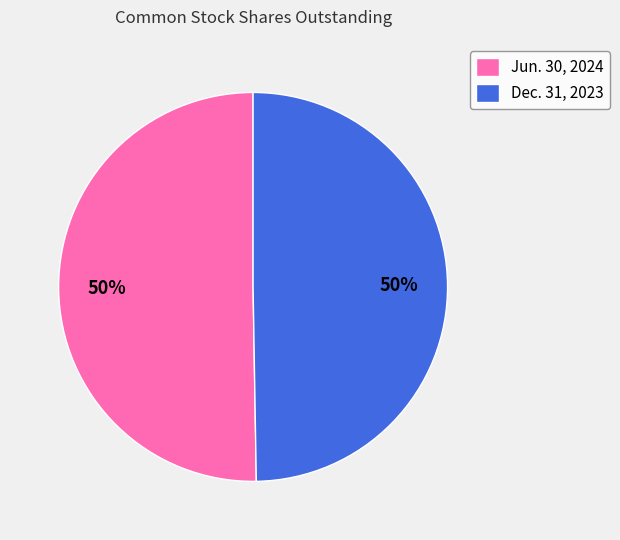

The Jun. 30, 2024 slice represents 50% of the pie. True or false?

True